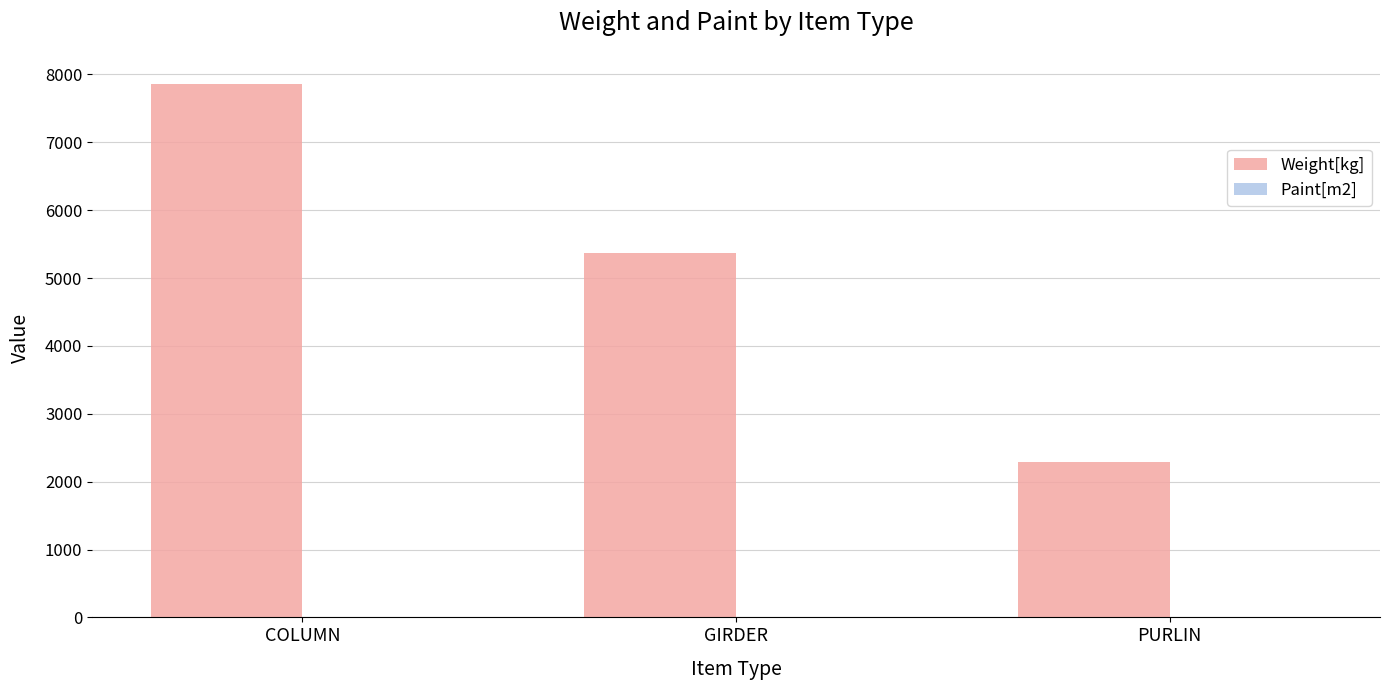

How many bars are there in total?

3